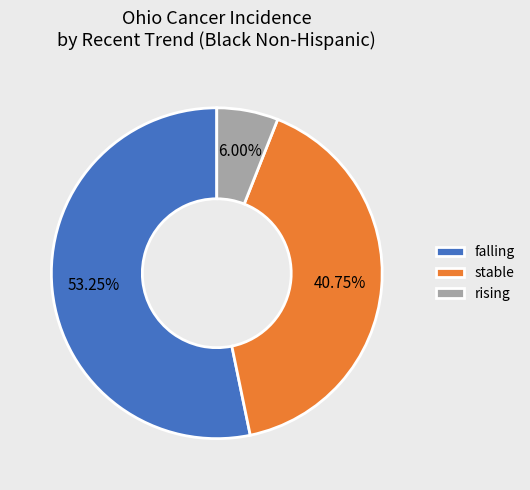

Which slice is the largest?

falling